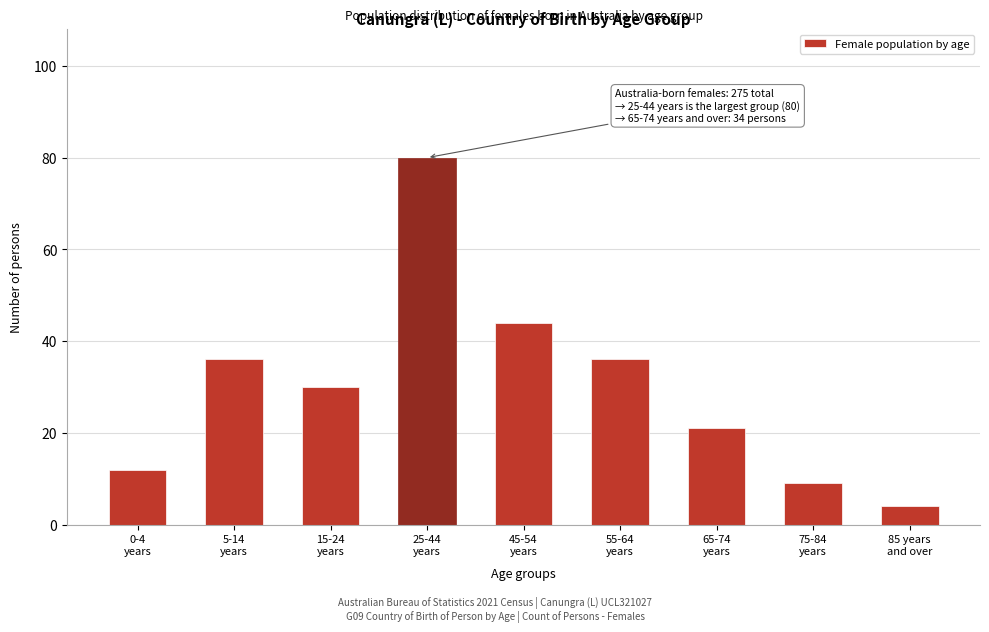

Reading left to right, extract all data points from this chart.

12	36	30	80	44	36	21	9	4